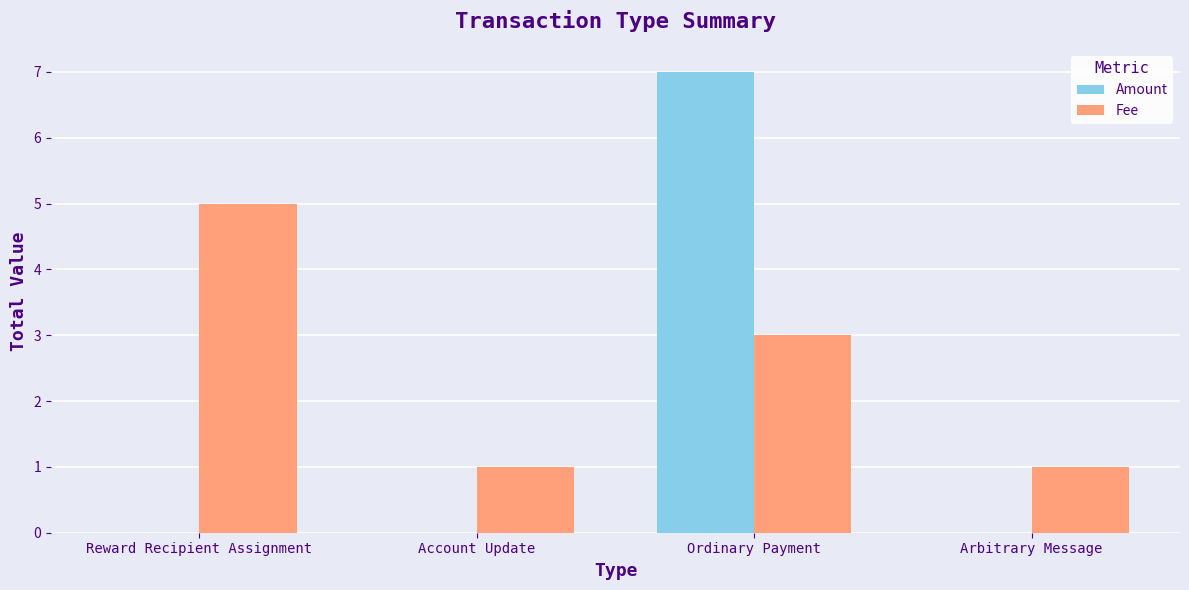

What is the spread (max minus min) of values at Ordinary Payment?

4